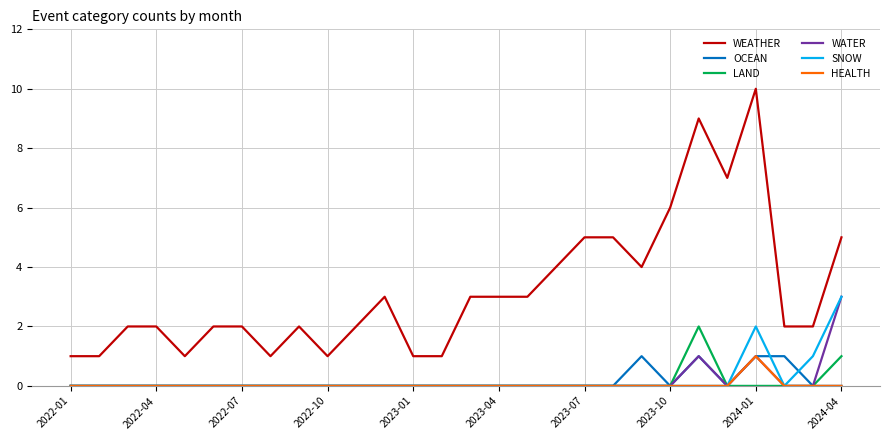

What is the difference between the maximum and minimum values in the WEATHER series?

9